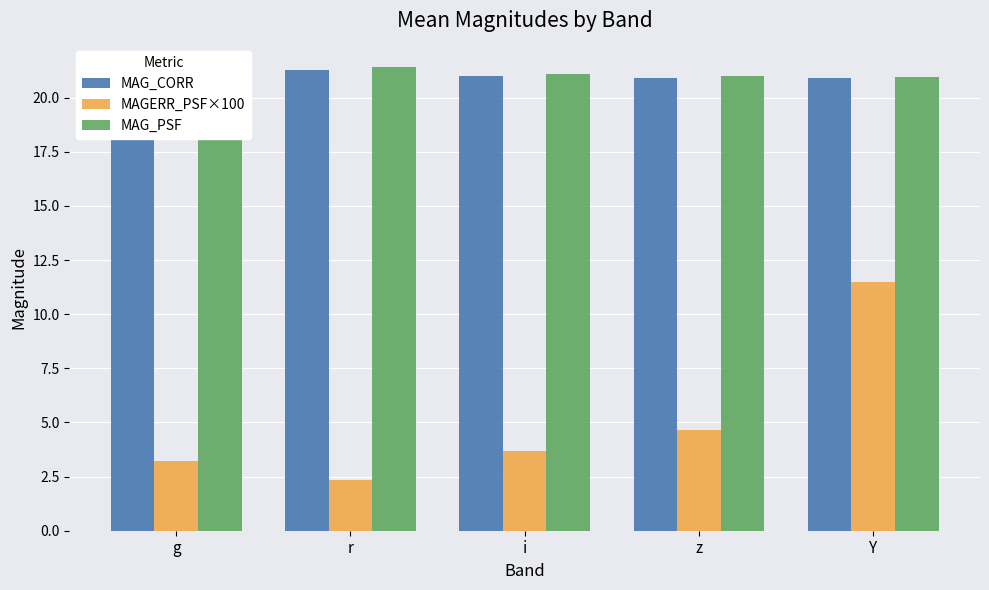

How many categories are shown in the chart?

5